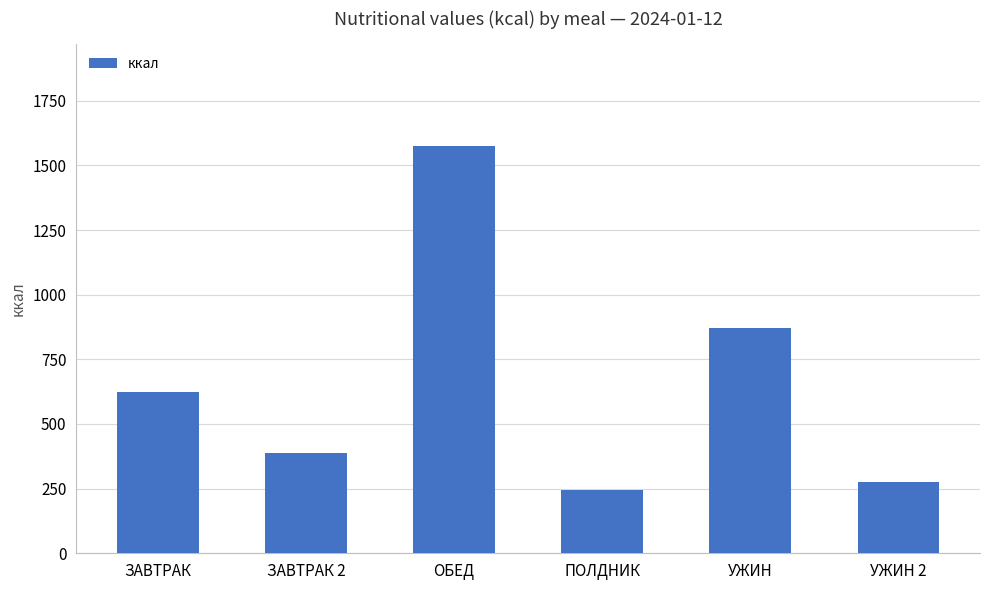

What is the sum of the values at ПОЛДНИК and ЗАВТРАК 2?

634.3